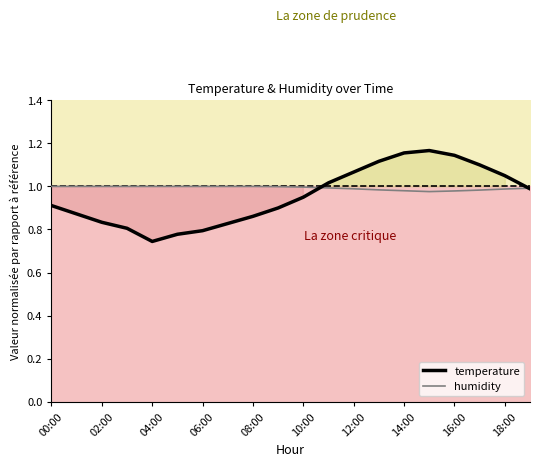

Where is temperature nearest to the value 0?

04:00